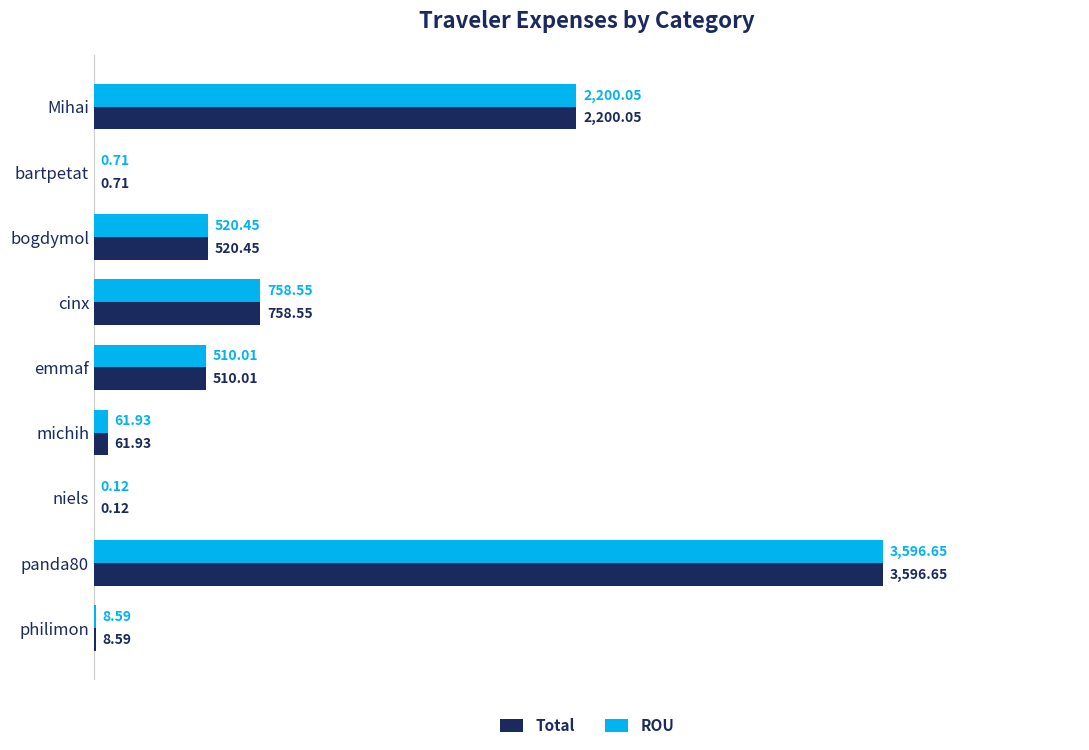

At which label does Total reach its peak?

panda80